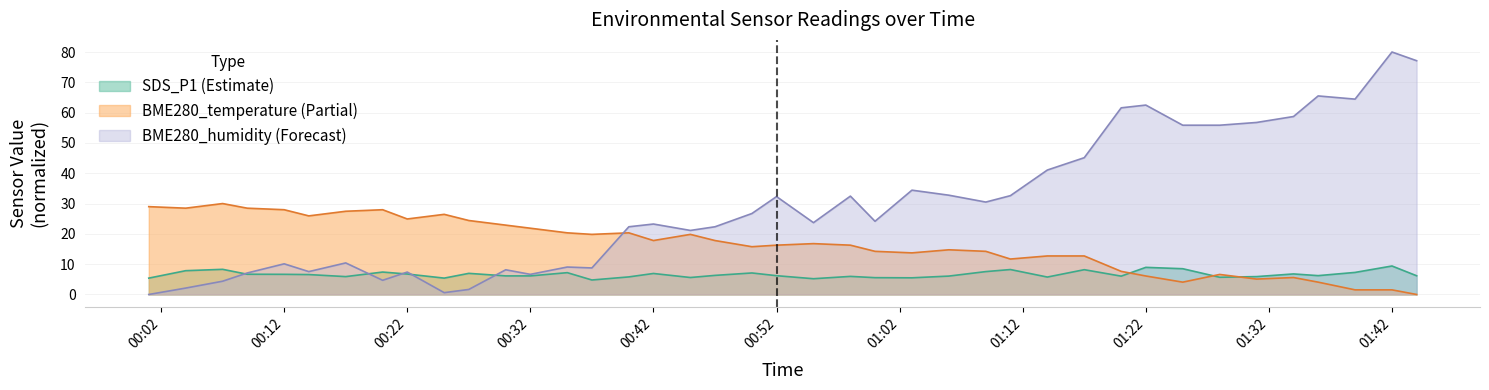

Which label corresponds to the largest value in the chart?

01:42